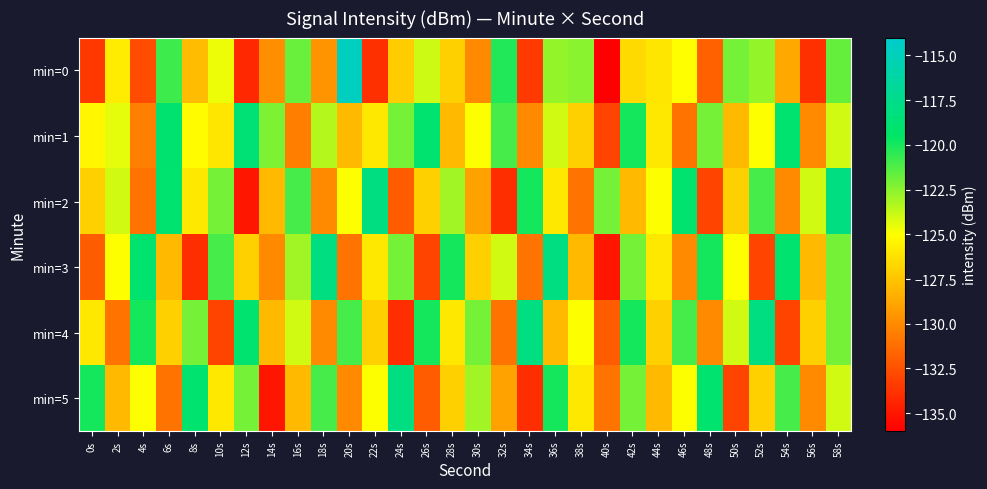

At 38s, list the series in order from smallest to largest.

min=2, min=3, min=1, min=5, min=4, min=0